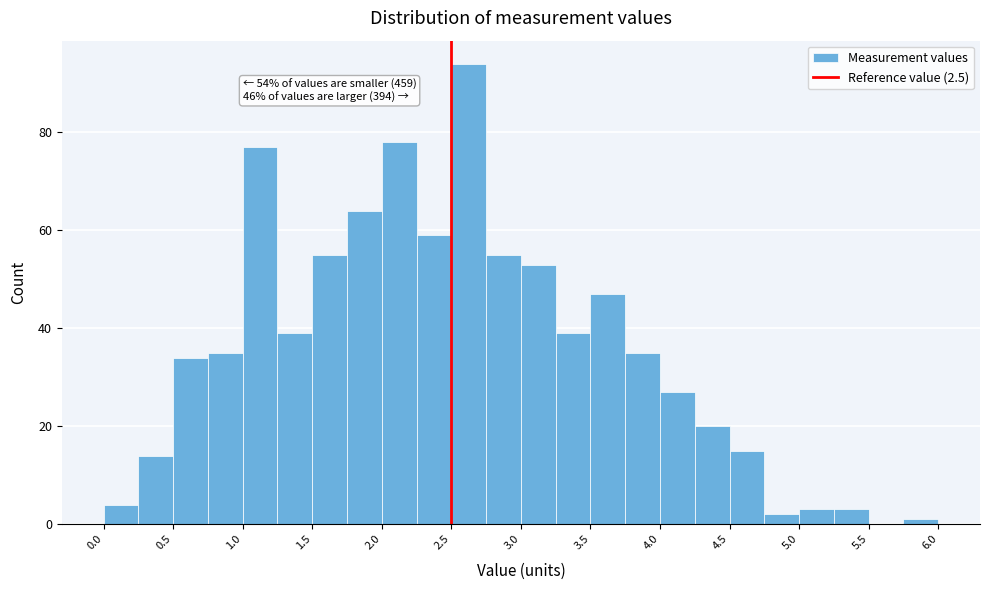

Which range on the x-axis has the tallest bar?

2.50 to 2.75